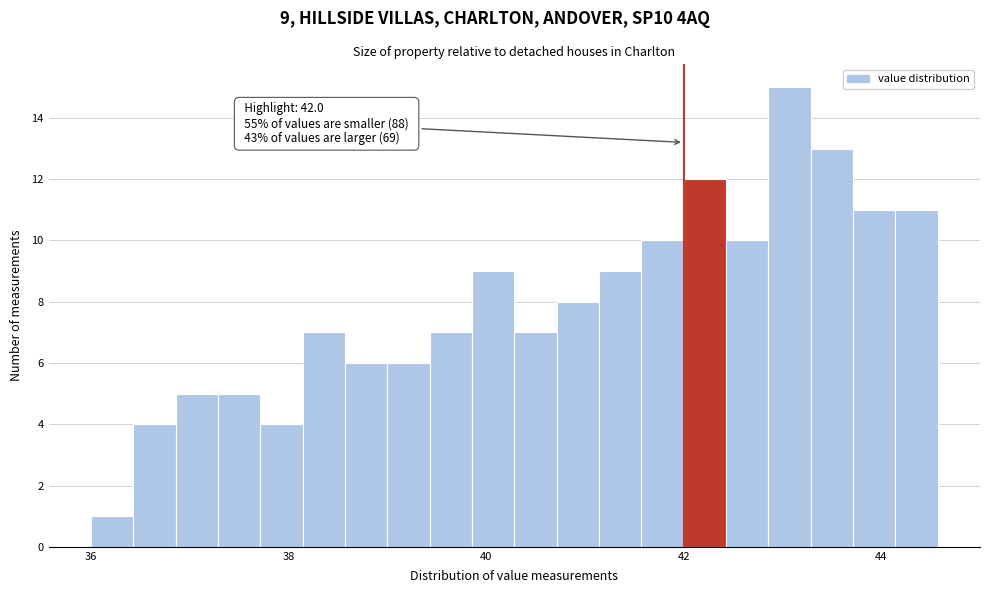

Around what value on the x-axis is the tallest bar? Give the approximate position of its centre, as read against the axis.

43.0